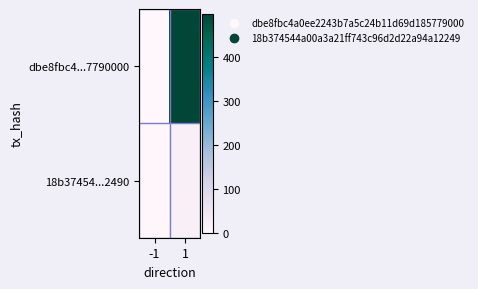

List the series in order of their peak value, highest first.

dbe8fbc4...7790000, 18b37454...2490